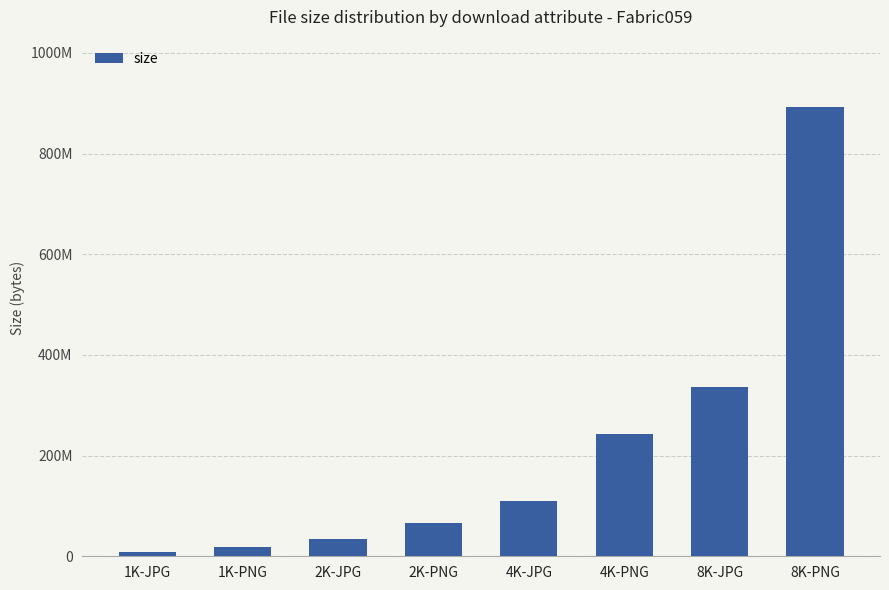

What is the sum of all values?

1708265077